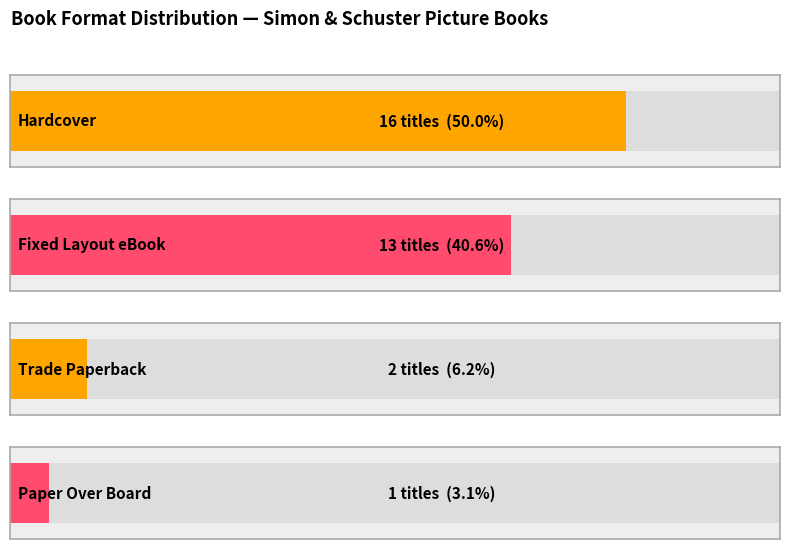

What is the sum of the values at Paper Over Board and Fixed Layout eBook?

14